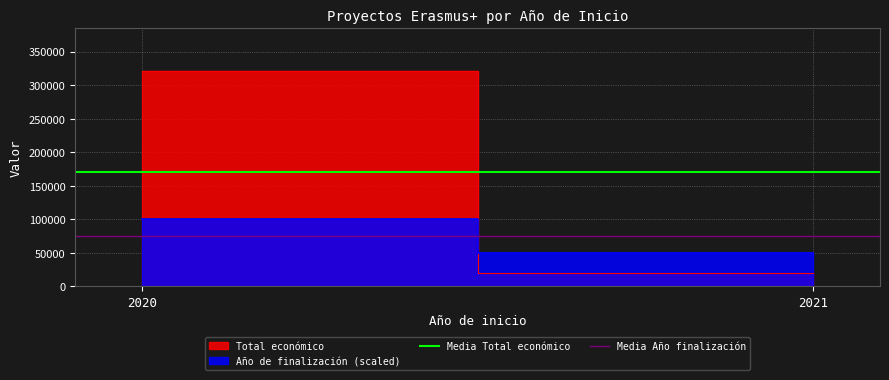

Rank the series by their average value, from lowest to highest.

Media Año finalización, Media Total económico